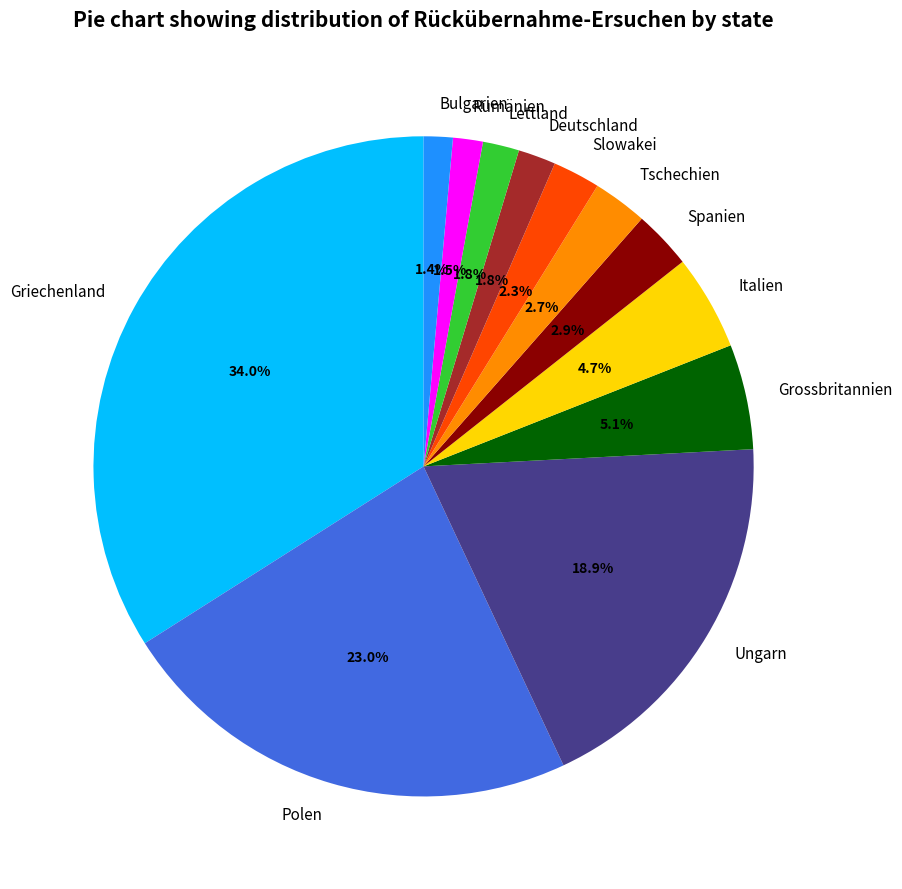

What is the total percentage of Griechenland and Italien?

38.7%